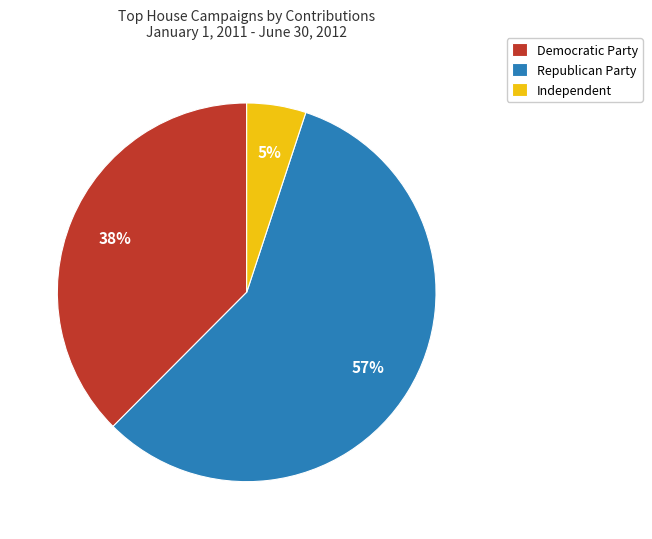

To the nearest percent, what is the average slice percentage?

33%